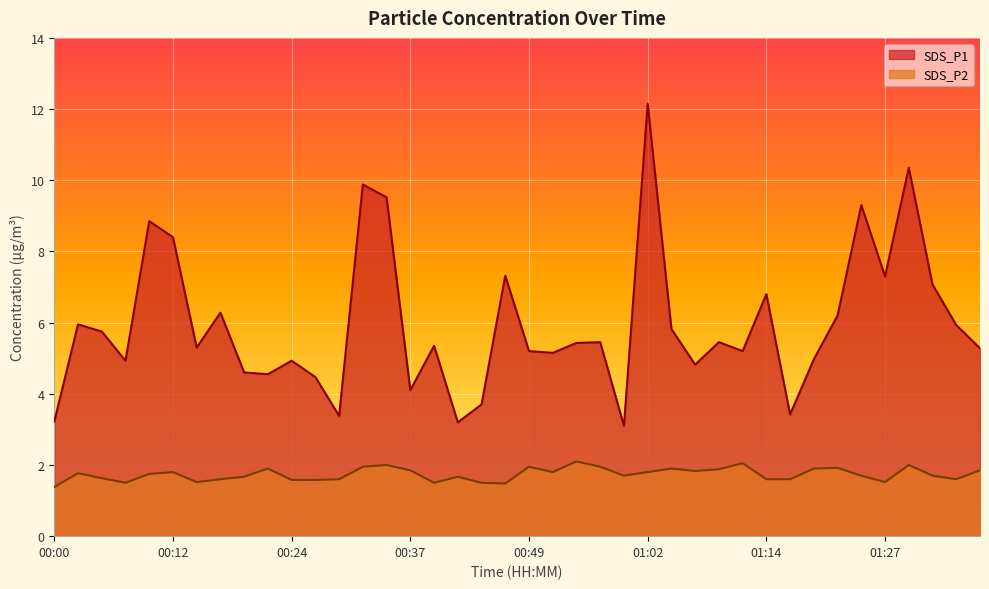

The value of SDS_P2 at 00:34 is 2.0. True or false?

True